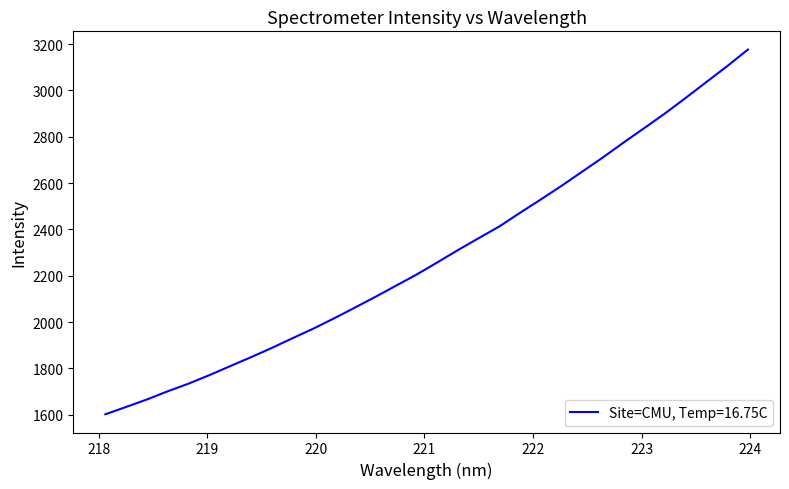

What is the smallest value displayed?

1601.7